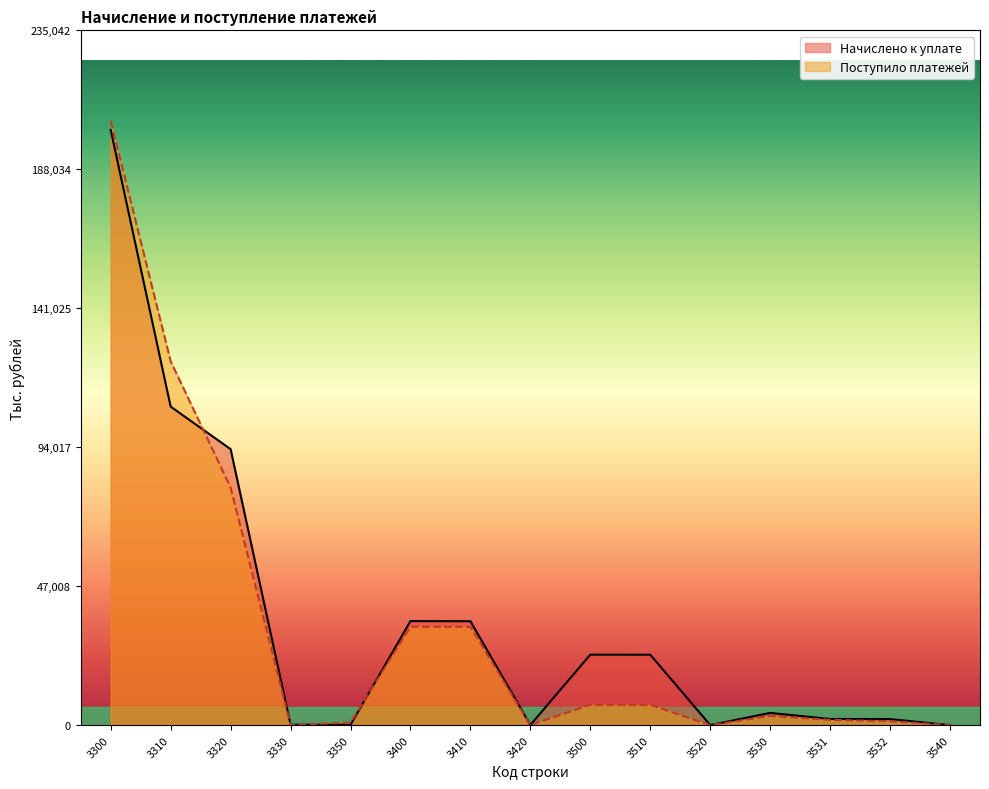

At how many categories does at least one series exceed 9015?

7